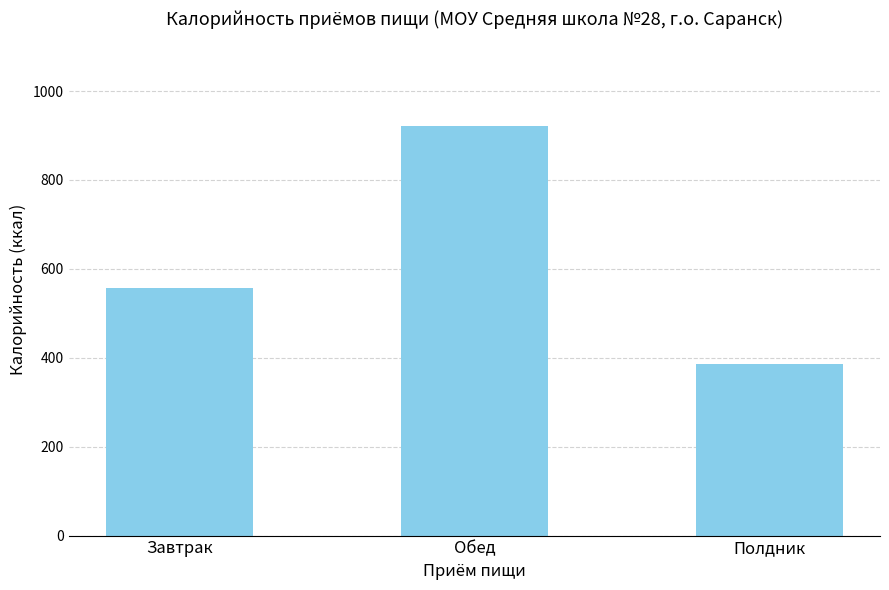

Between Обед and Полдник, which is larger?

Обед